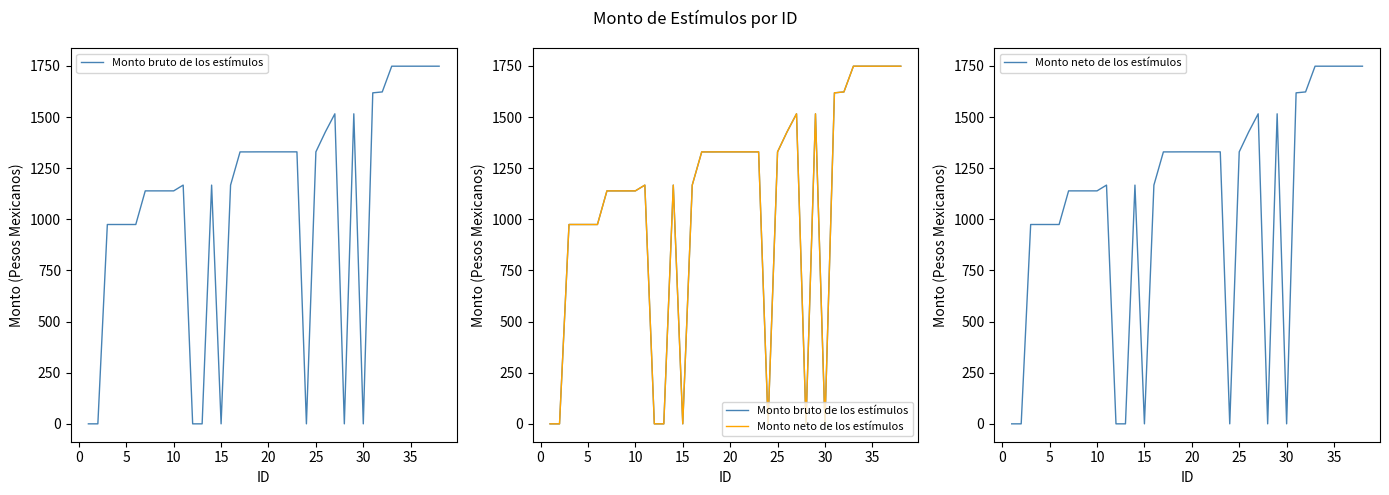

What is the highest value of the Monto neto de los estímulos series?

1748.6